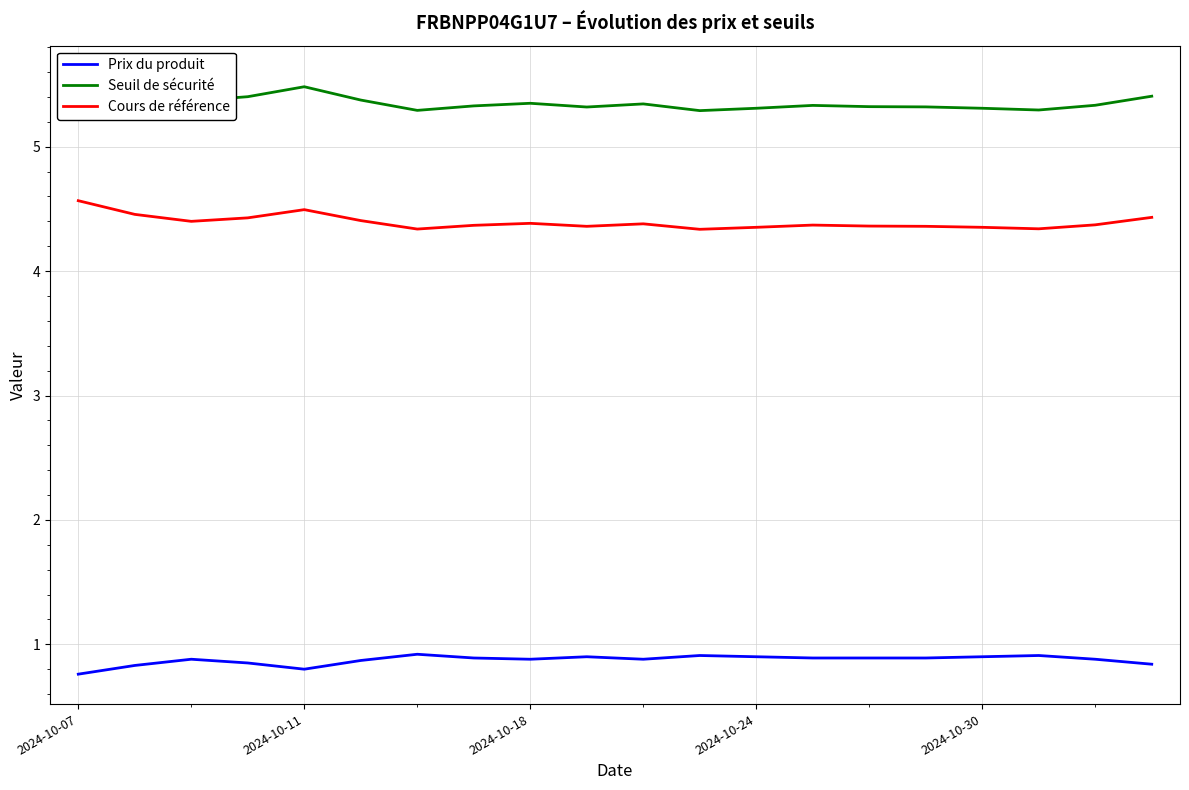

True or false: Cours de référence and Prix du produit intersect in this chart.

False